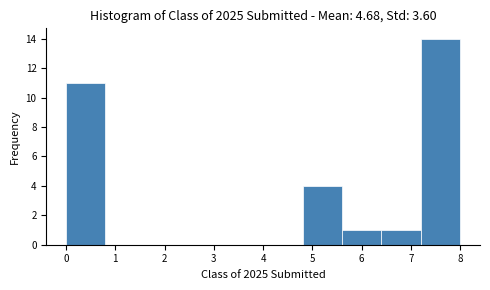

Which range on the x-axis has the tallest bar?

7.2 to 8.0